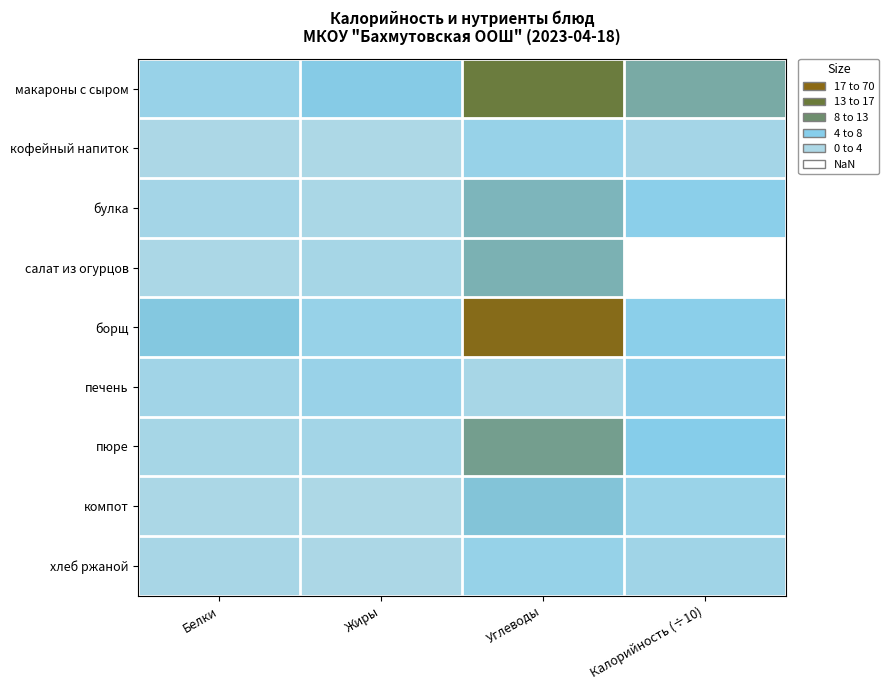

Rank the series at Углеводы from lowest to highest value.

печень, кофейный напиток, хлеб ржаной, компот, булка, салат из огурцов, пюре, макароны с сыром, борщ